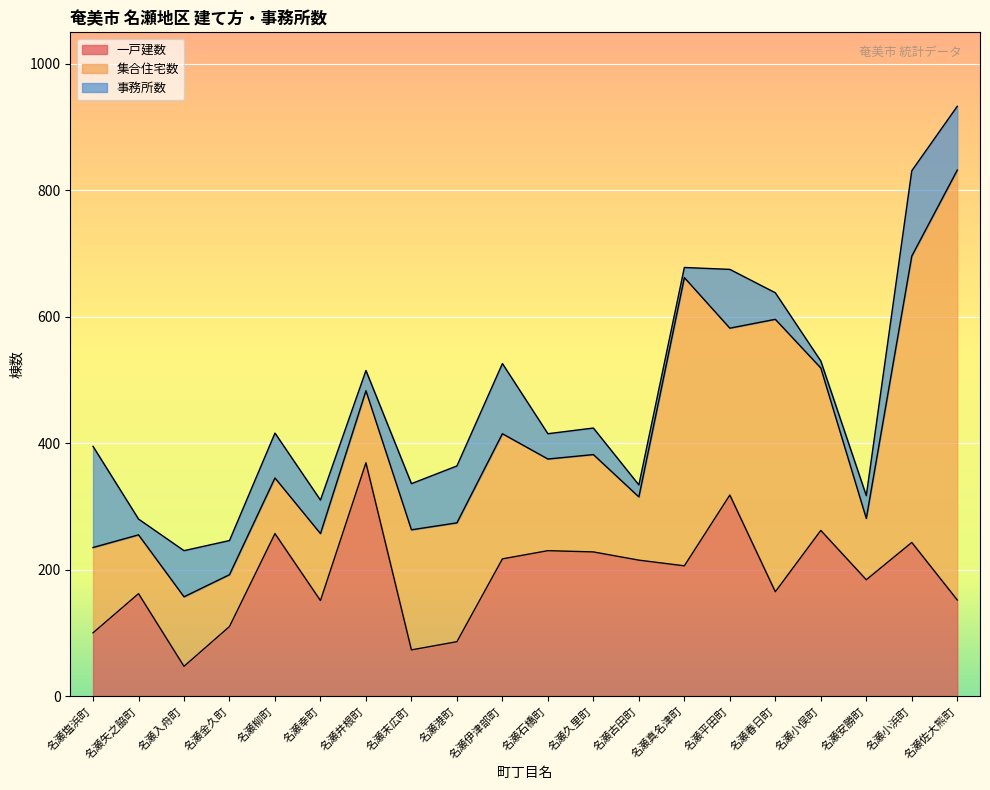

Rank the series by their maximum value, from highest to lowest.

集合住宅数, 一戸建数, 事務所数